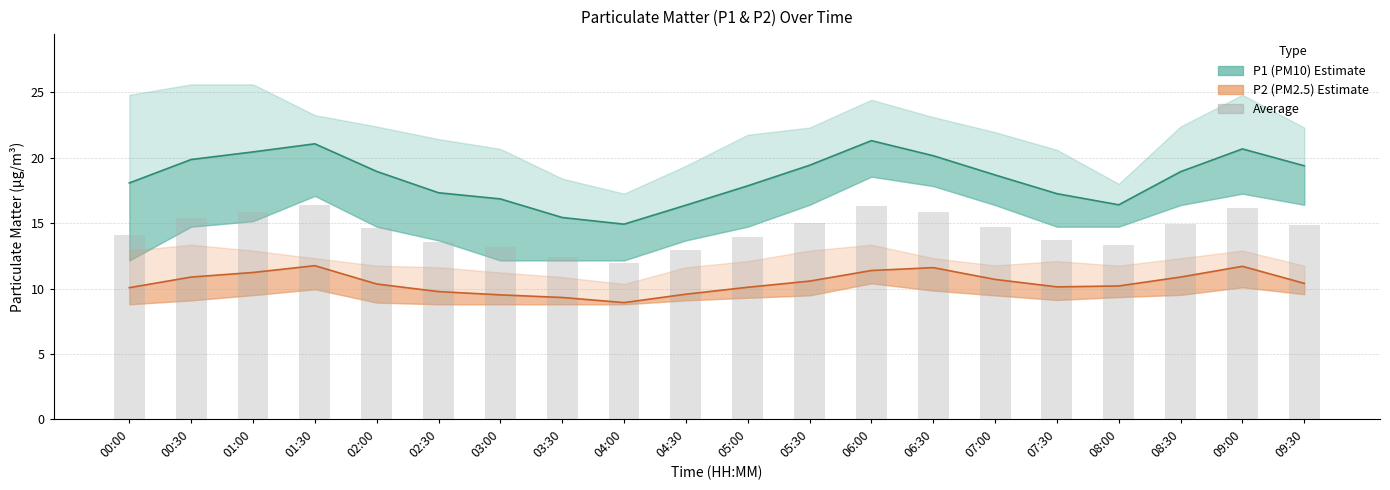

Which series has the largest total across all categories?

P1 (PM10)